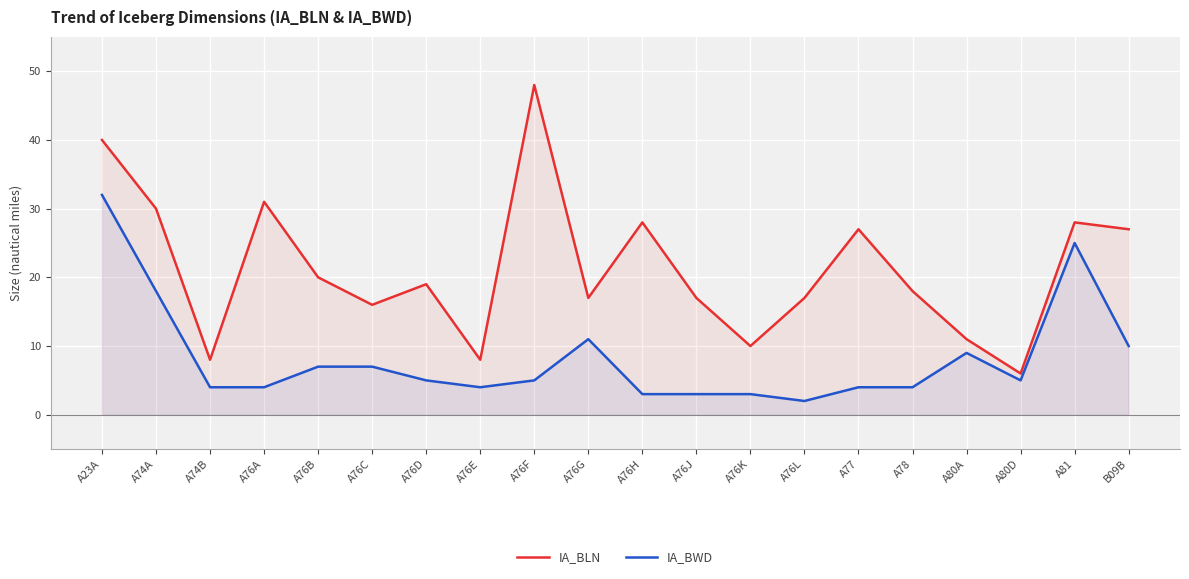

True or false: IA_BWD and IA_BLN intersect in this chart.

False